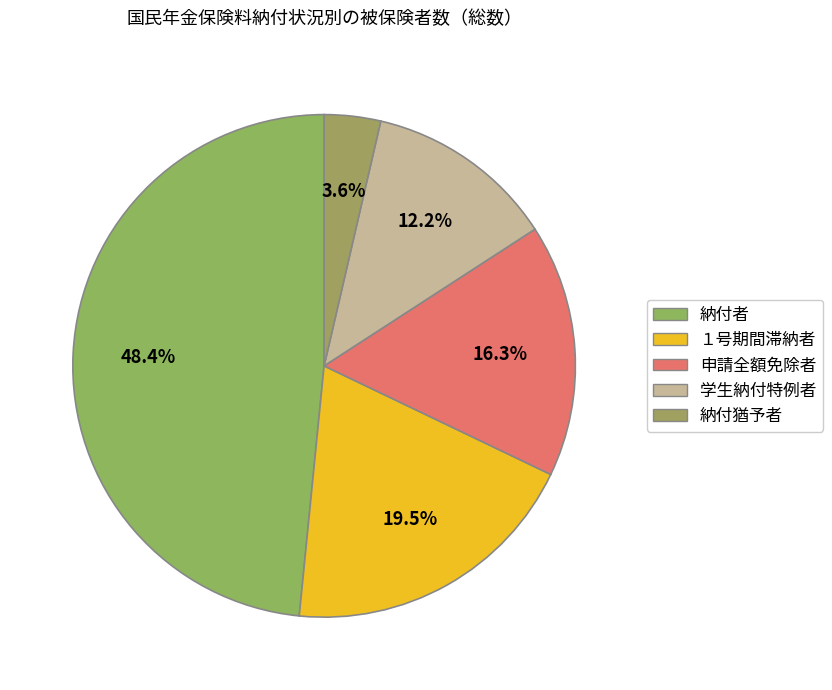

Which slice is the largest?

納付者